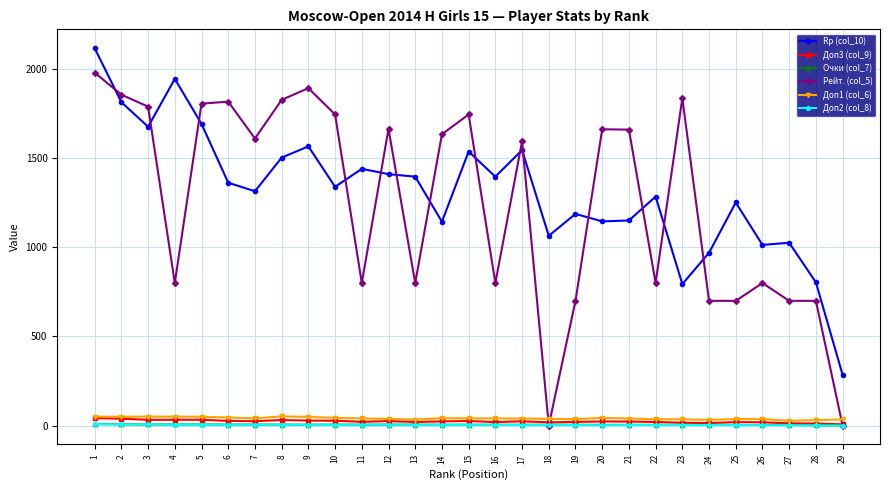

What value does the Рейт. (col_5) series have at 17?

1595.0